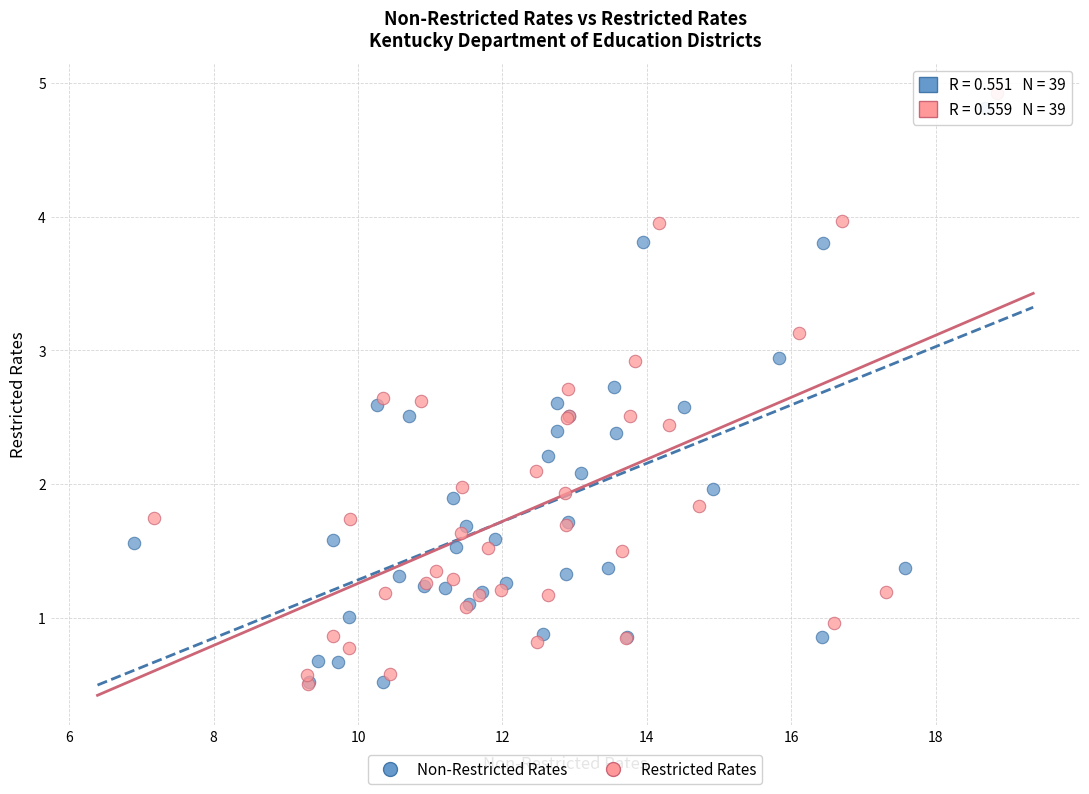

Which series has the largest Y range (max minus min)?

Restricted Rates